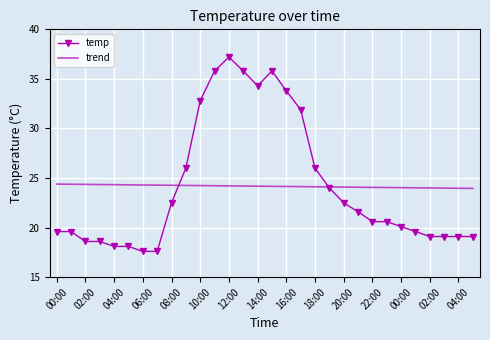

What is the highest value of the temp series?

37.2